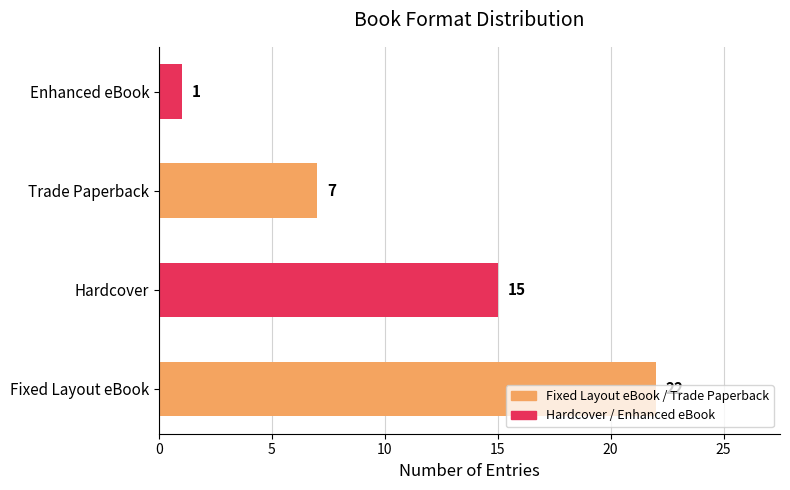

What is the sum of the values at Enhanced eBook and Hardcover?

16